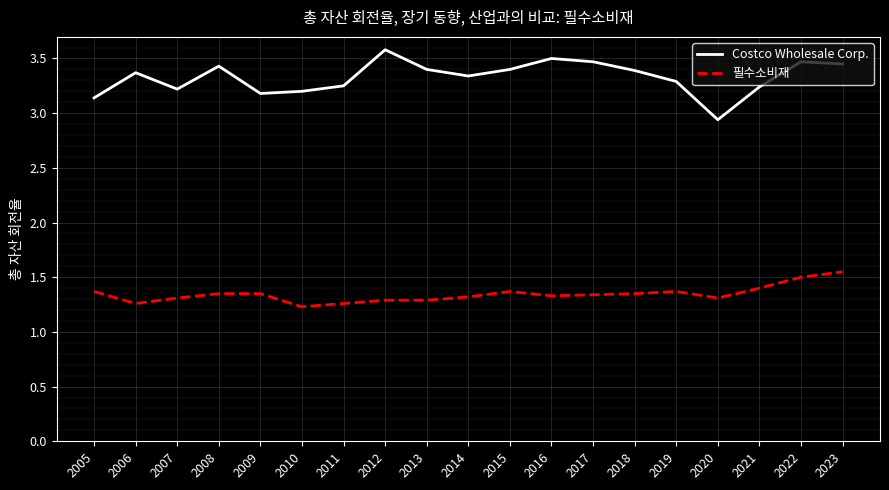

Does the chart display data point markers on the line(s)?

No